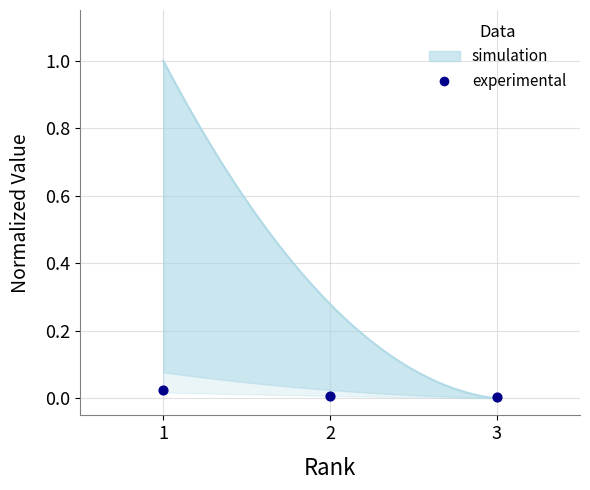

Which has a higher value, 2 or 3?

2